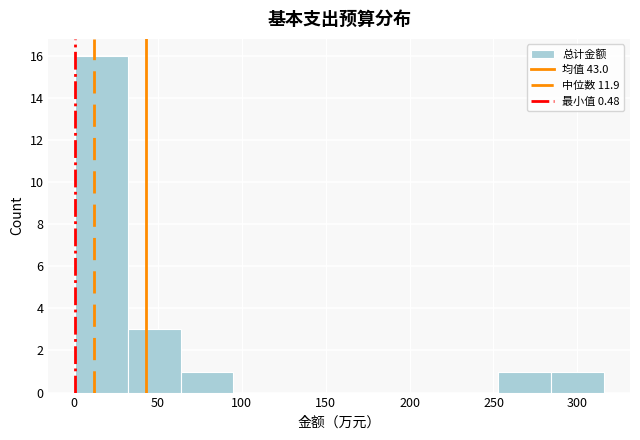

Reading left to right, transcribe this chart: for each bar, give the range it covers on the x-axis and its height. Neither the bar edges nor the heights are printed on the chart, so give them approximately, as read against the axes.

0 to 30: 16
30 to 65: 3
65 to 95: 1
95 to 125: 0
125 to 160: 0
160 to 190: 0
190 to 220: 0
220 to 255: 0
255 to 285: 1
285 to 315: 1